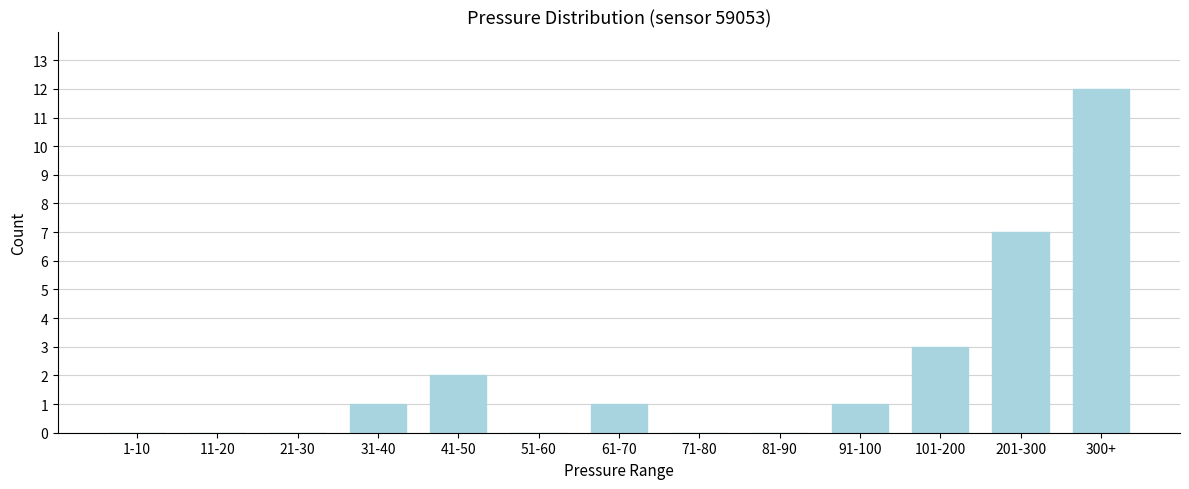

Reading left to right, extract all data points from this chart.

1-10=0	11-20=0	21-30=0	31-40=1	41-50=2	51-60=0	61-70=1	71-80=0	81-90=0	91-100=1	101-200=3	201-300=7	300+=12